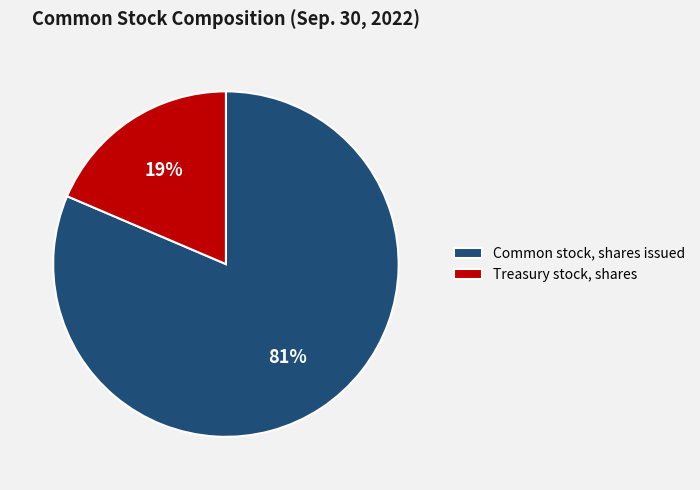

Combined, do Common stock, shares issued and Treasury stock, shares account for over 50%?

Yes